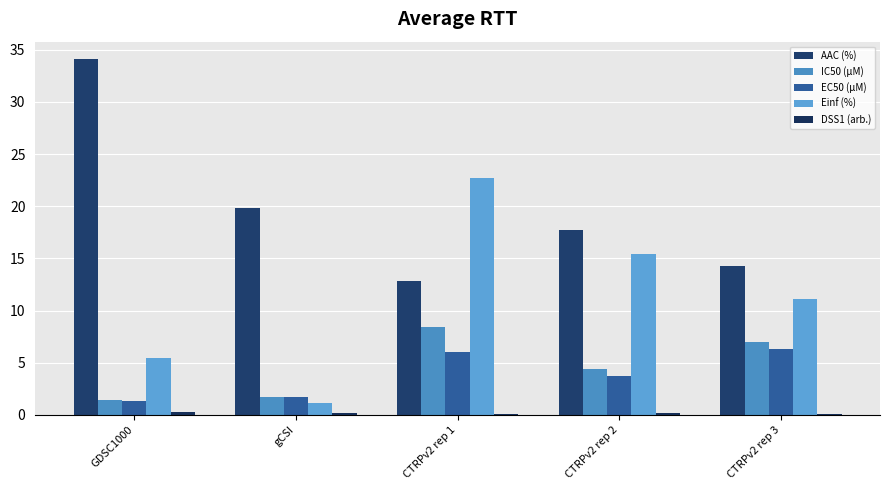

Rank the categories by DSS1 (arb.) value from lowest to highest.

CTRPv2 rep 1, CTRPv2 rep 3, CTRPv2 rep 2, gCSI, GDSC1000